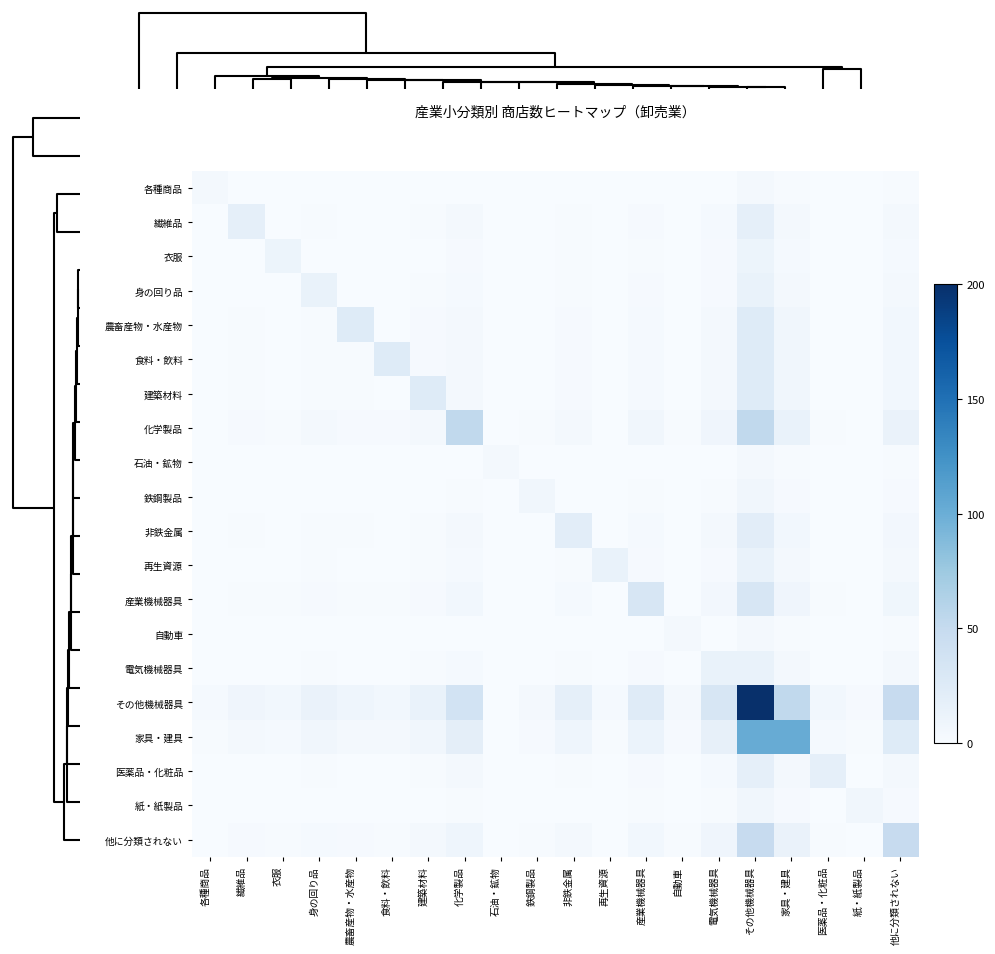

What is the total value across all series at 身の回り品?

53.9